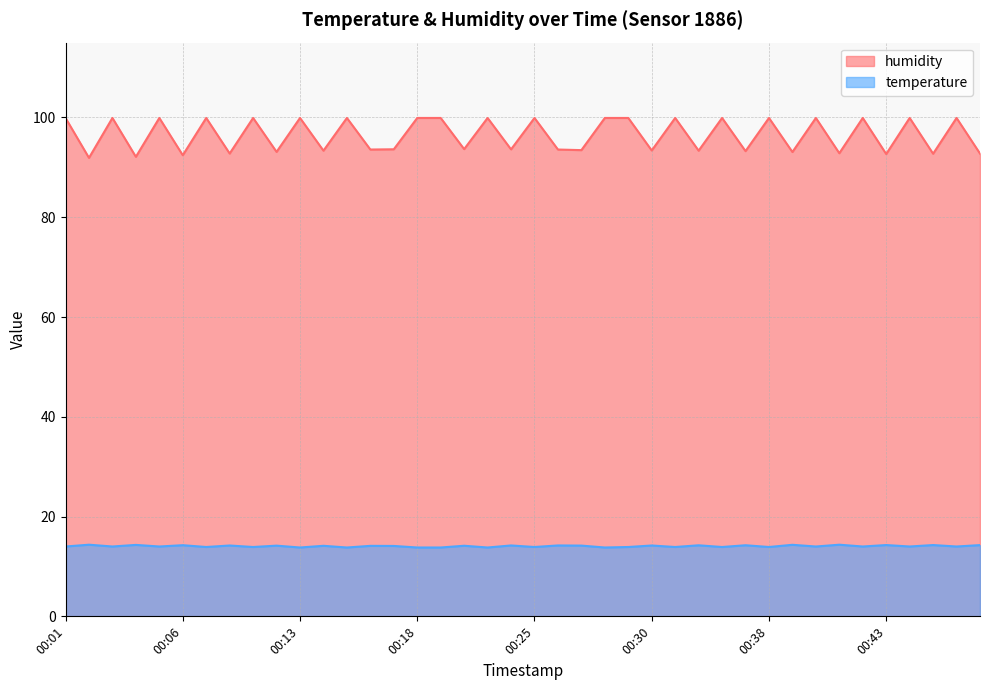

List the series in order of their peak value, highest first.

humidity, temperature